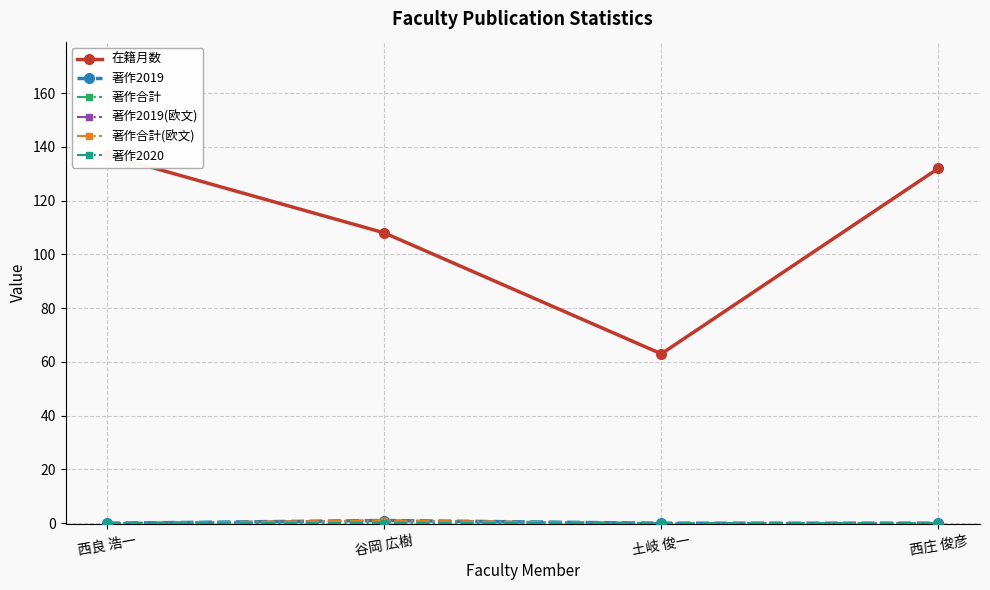

Is the value of 在籍月数 at 西庄 俊彦 greater than the value of 著作合計 at 西良 浩一?

Yes